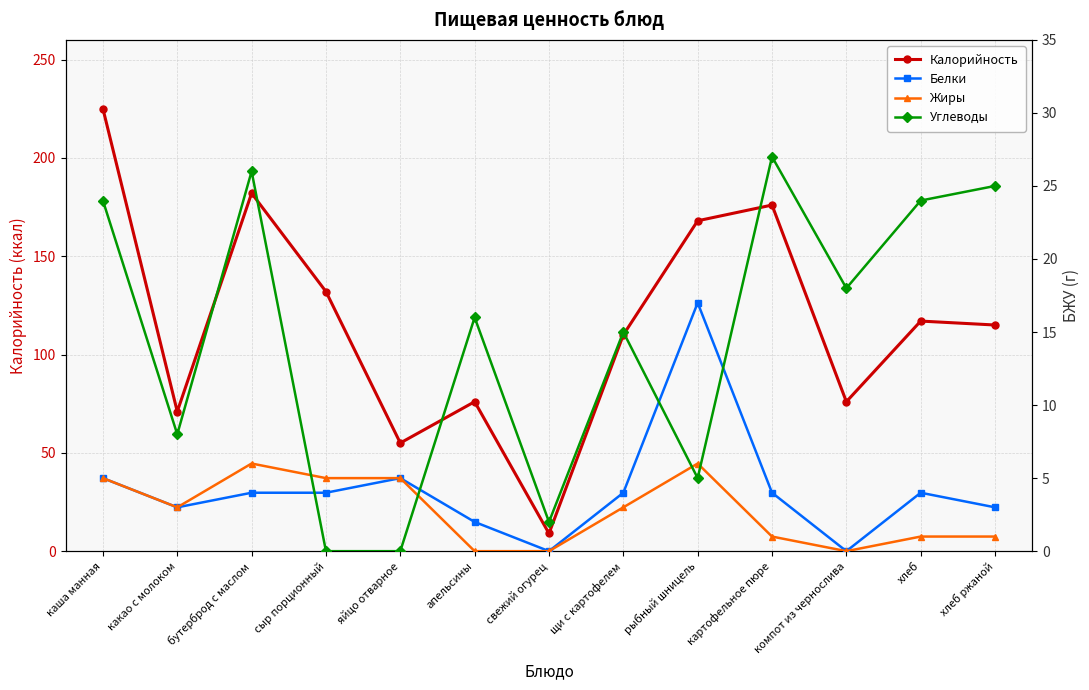

Which series has the largest range (max minus min)?

Калорийность